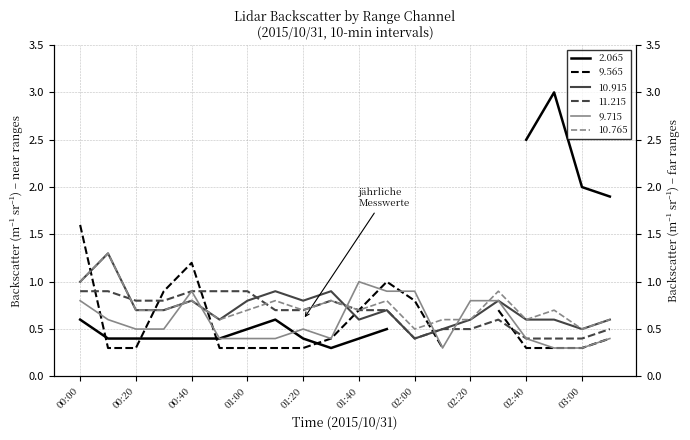

At which label is 10.915 closest to 0?

02:00